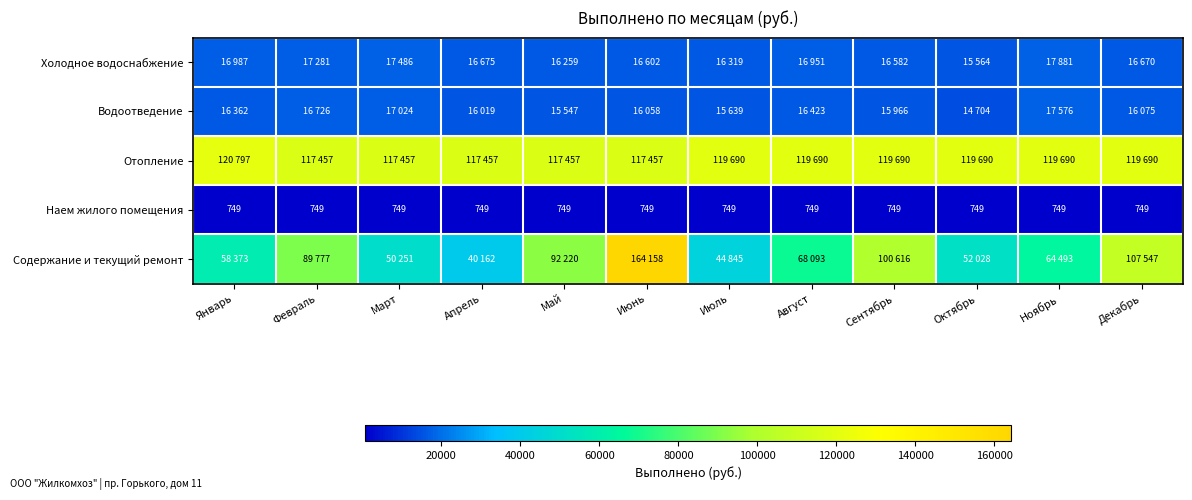

True or false: Наем жилого помещения has a value of 350 at Январь.

False